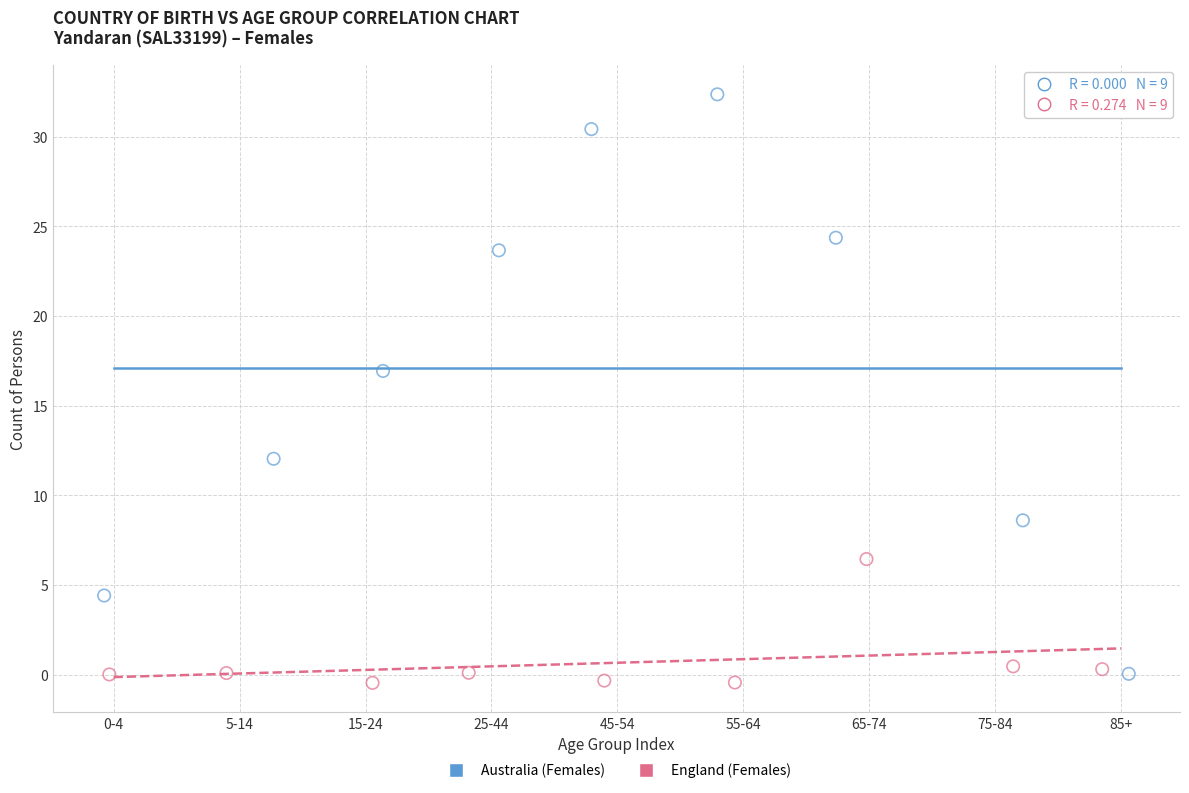

Which series has the largest Y range (max minus min)?

Australia (Females)